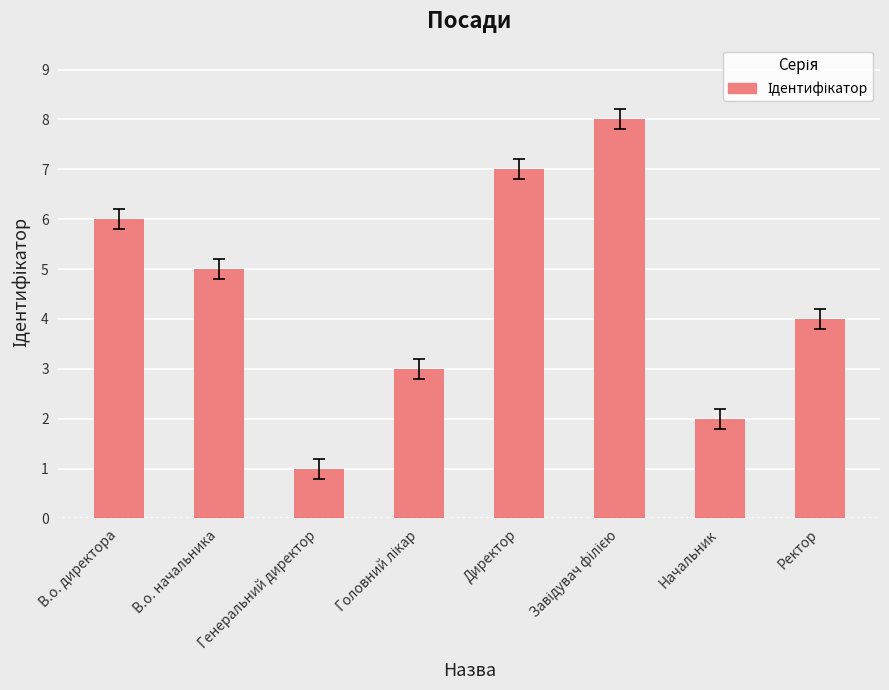

At which label does the data first exceed 5?

В.о. директора